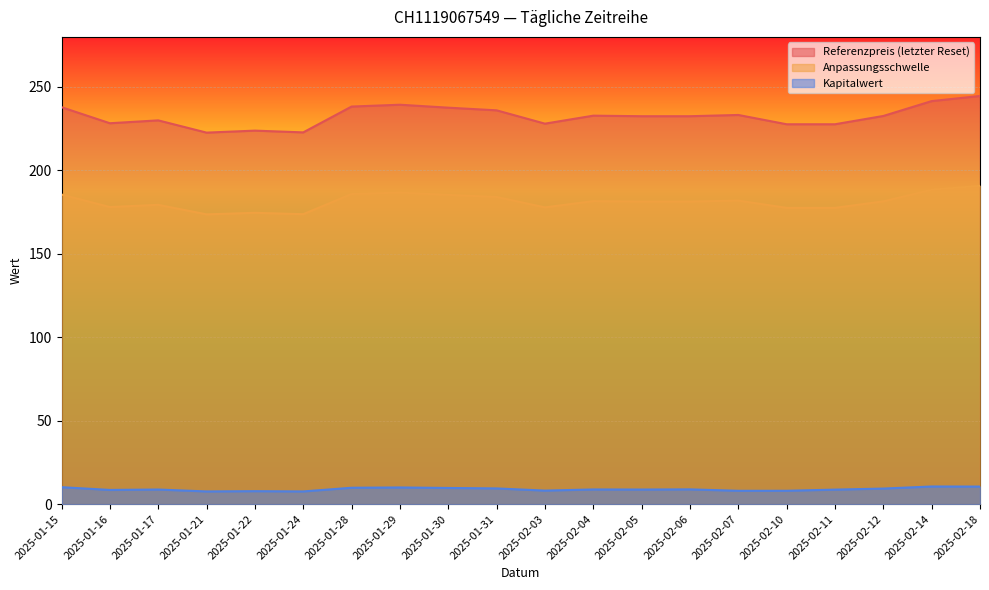

Is it true that Referenzpreis (letzter Reset) equals 53.3 at 2025-01-31?

False